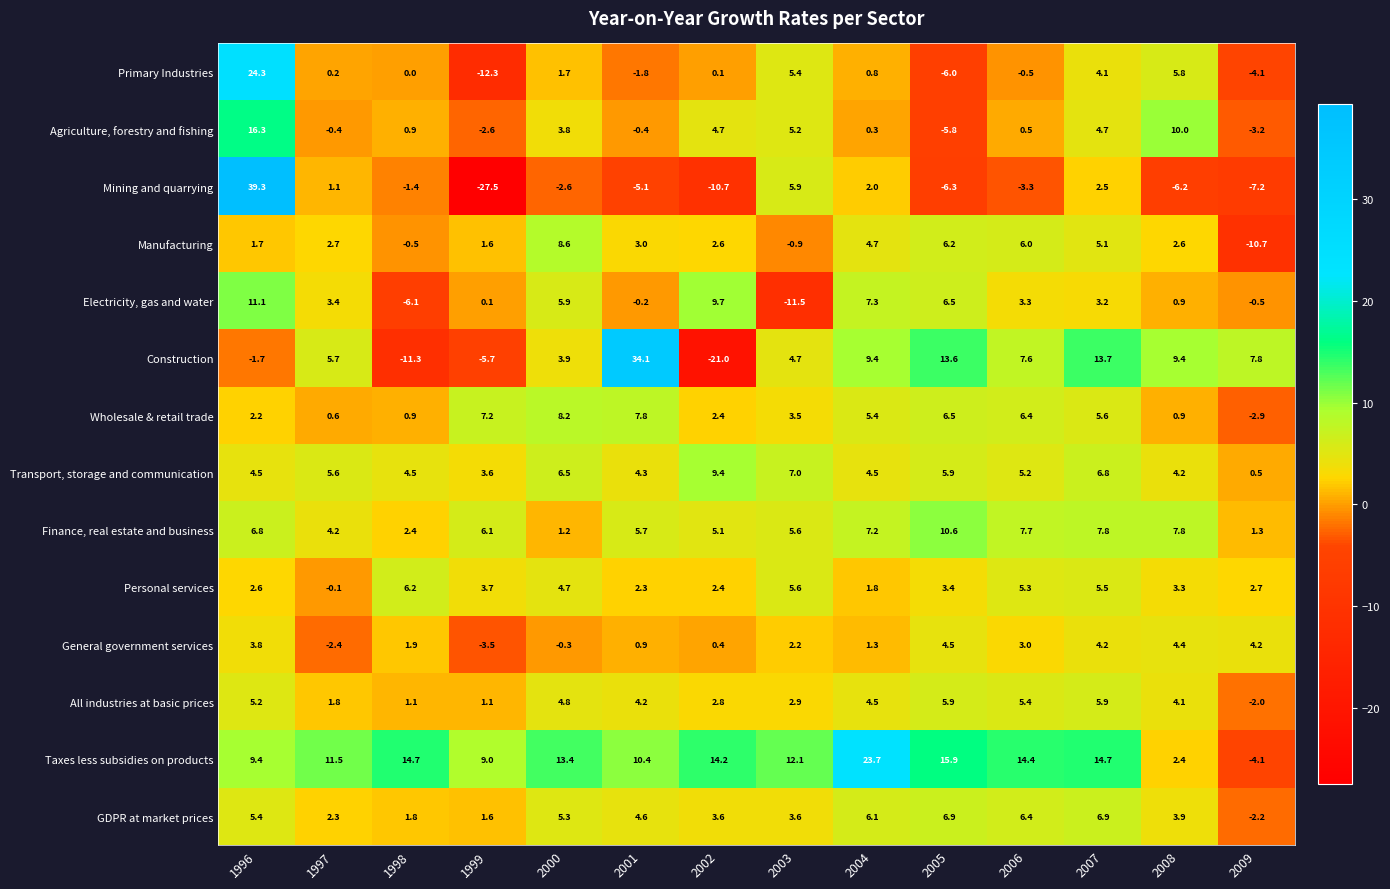

At which label is Primary Industries closest to 6?

2008